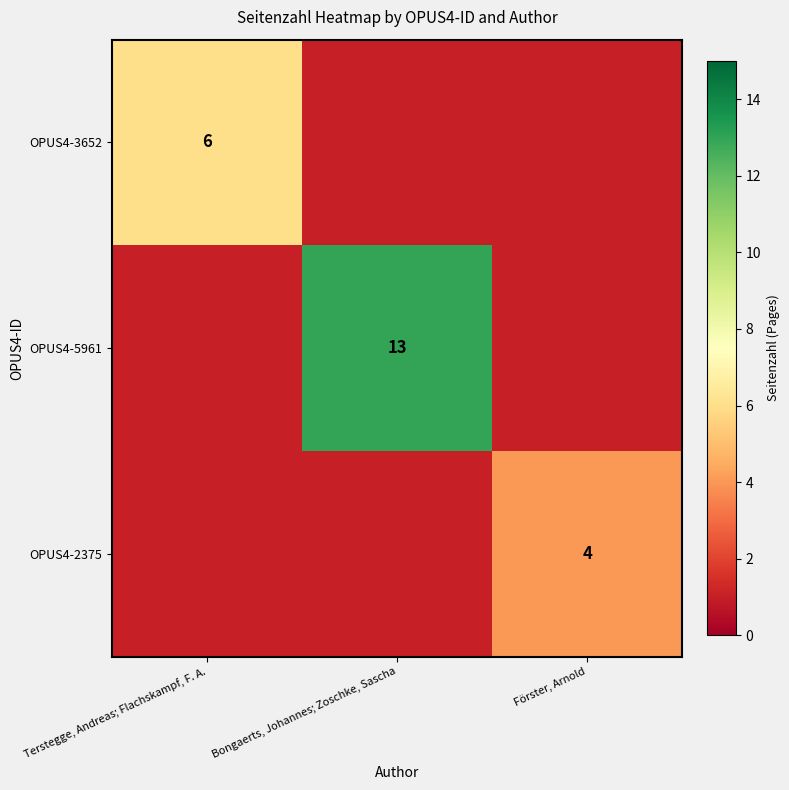

What is the difference between the highest and lowest values at Bongaerts, Johannes; Zoschke, Sascha?

12